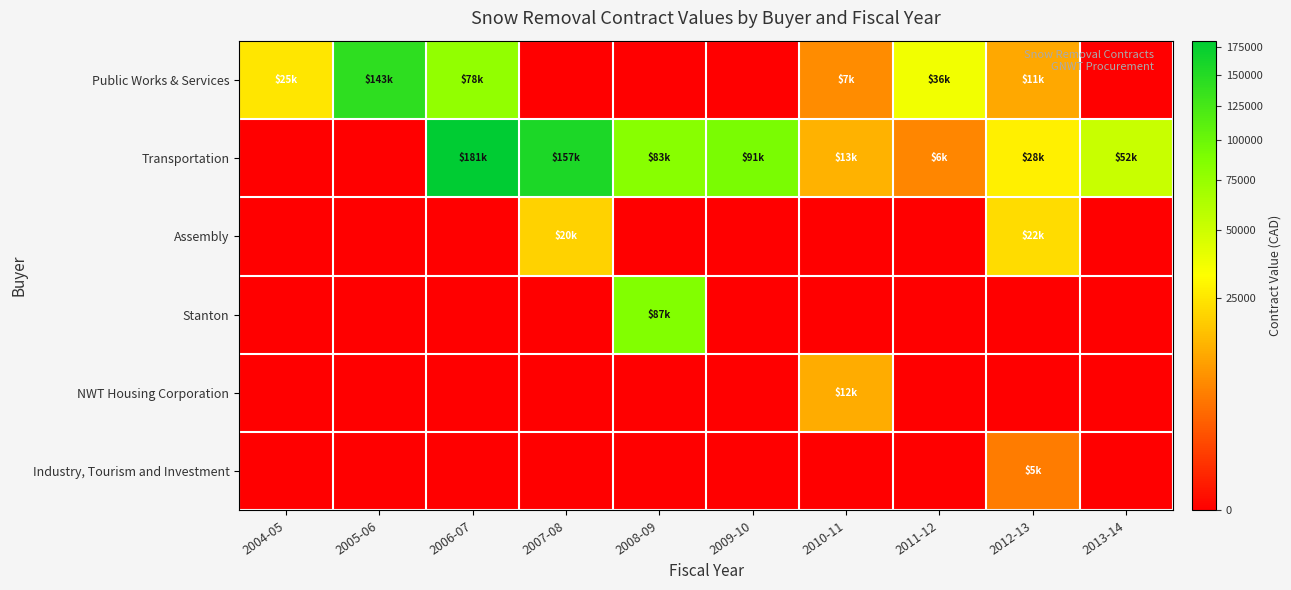

At how many categories does at least one series exceed 113098?

3